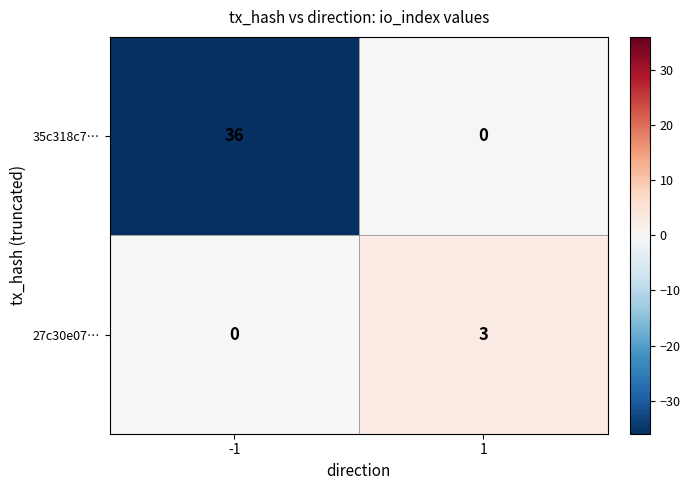

Count the number of data series in this chart.

2